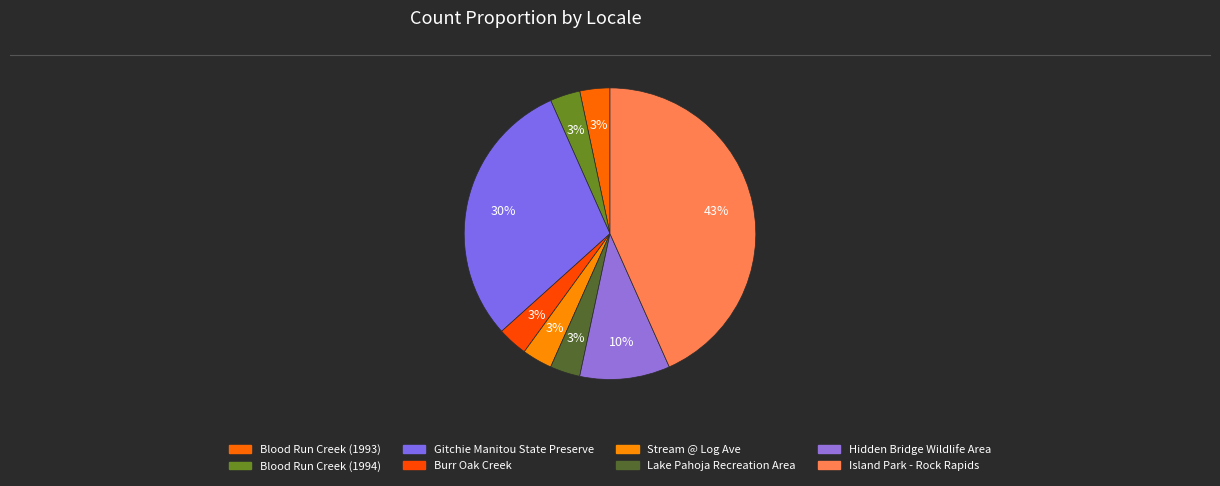

To the nearest percent, what is the average slice percentage?

12%